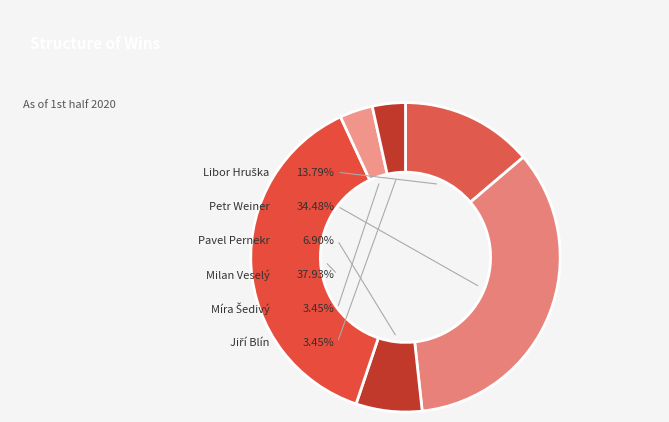

Does any single category account for the majority?

No